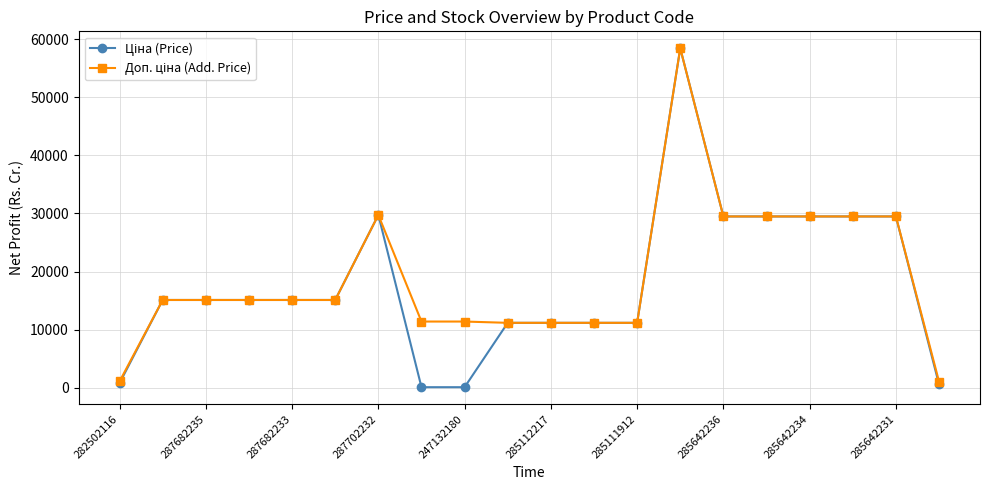

At how many categories does at least one series exceed 1870?

18